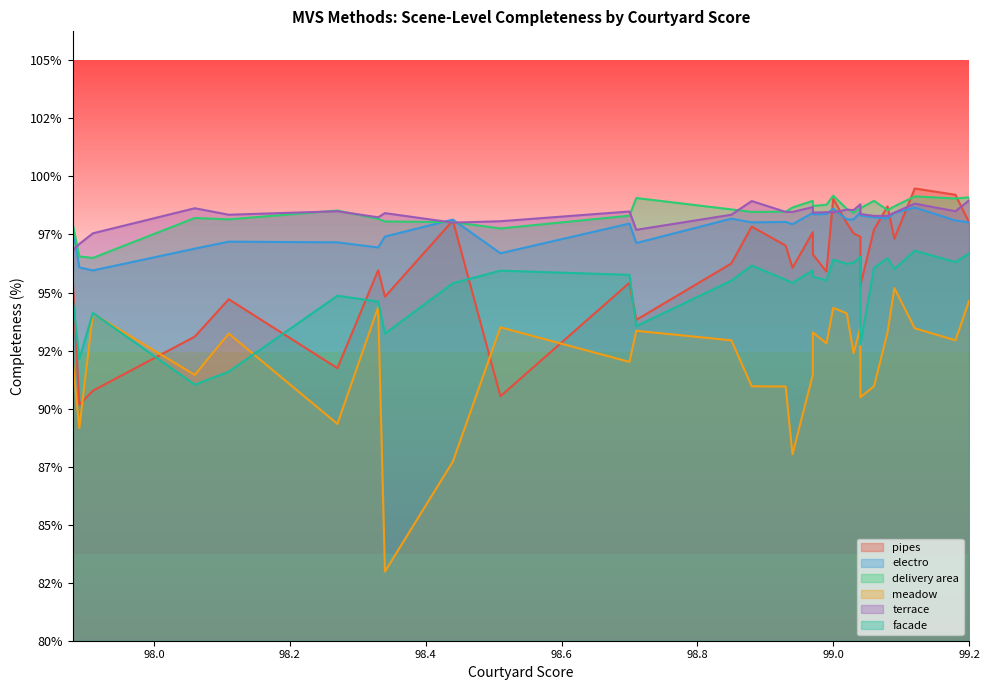

True or false: delivery area has more than 1 points higher than both neighbors.

True